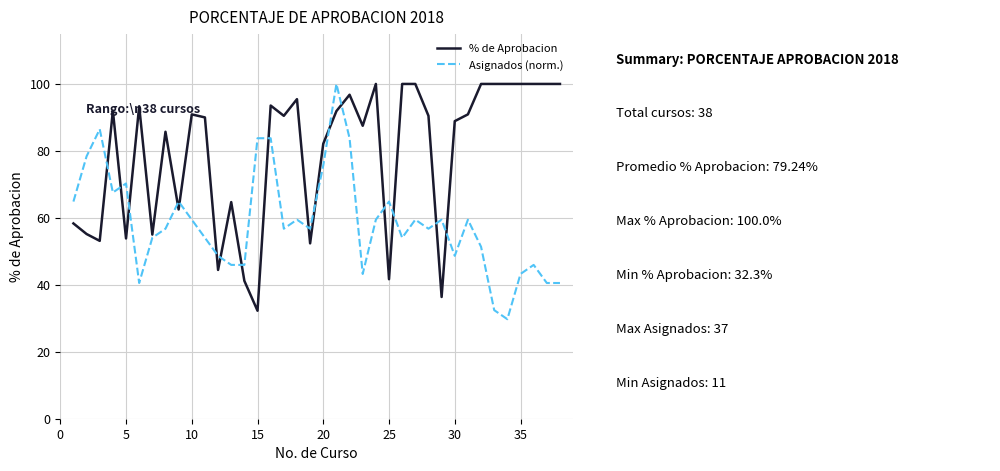

Which series has the largest total across all categories?

% de Aprobacion